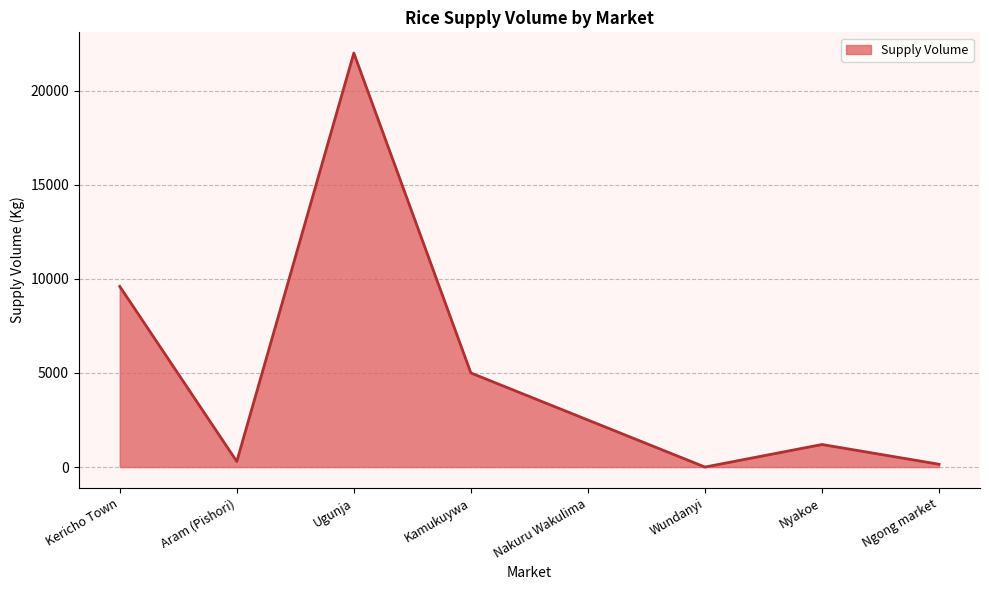

Reading right to left, list all the values displayed in this chart.

150	1200	1	2500	5000	22000	300	9600